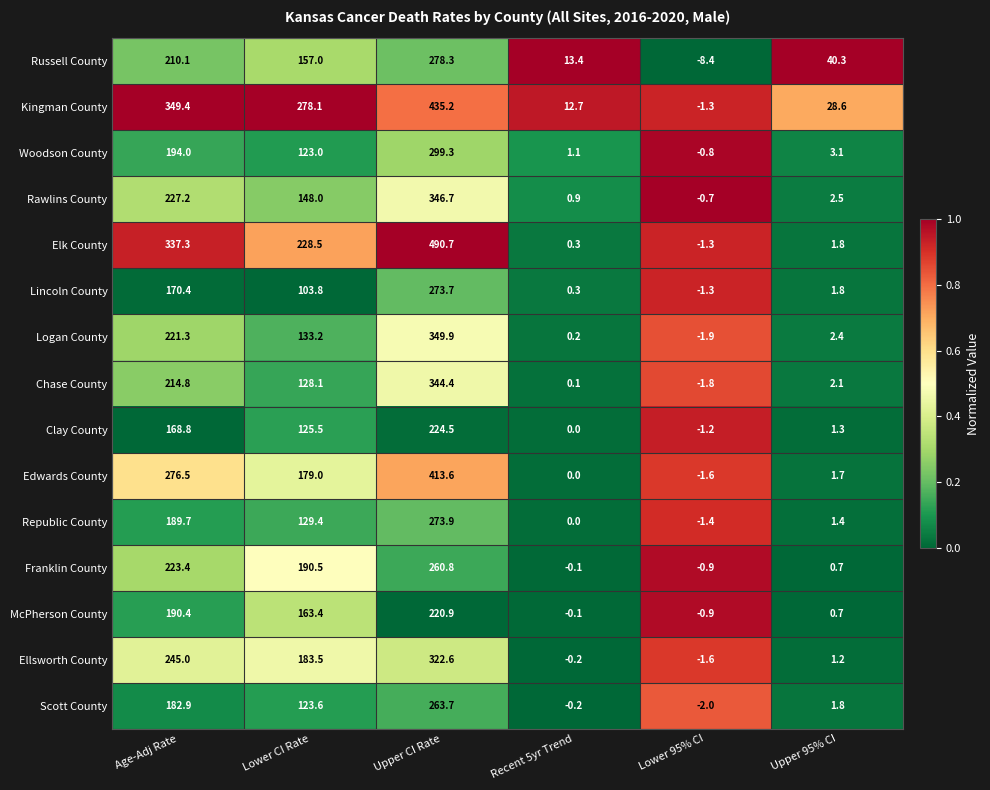

What is the difference between the Woodson County values at Age-Adj Rate and Upper 95% CI?

190.9